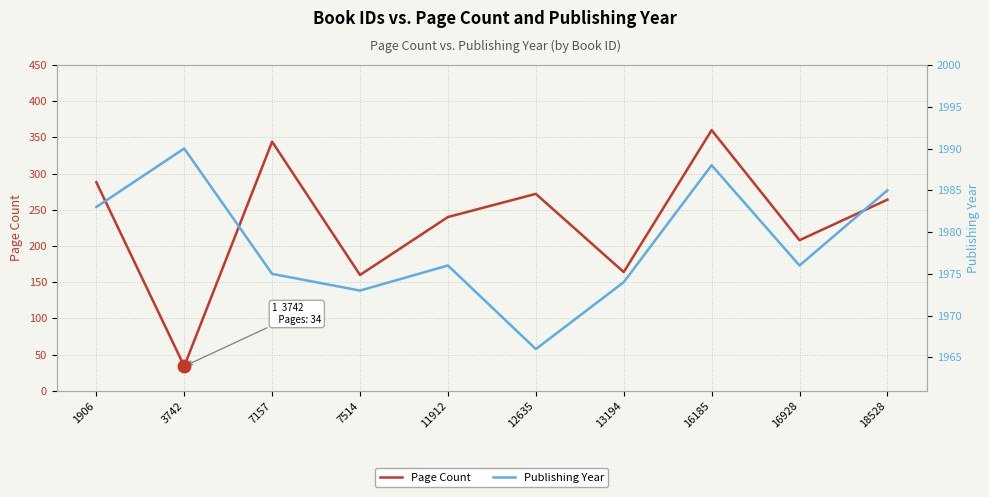

What is the difference between the highest and lowest values at 1906?

1695